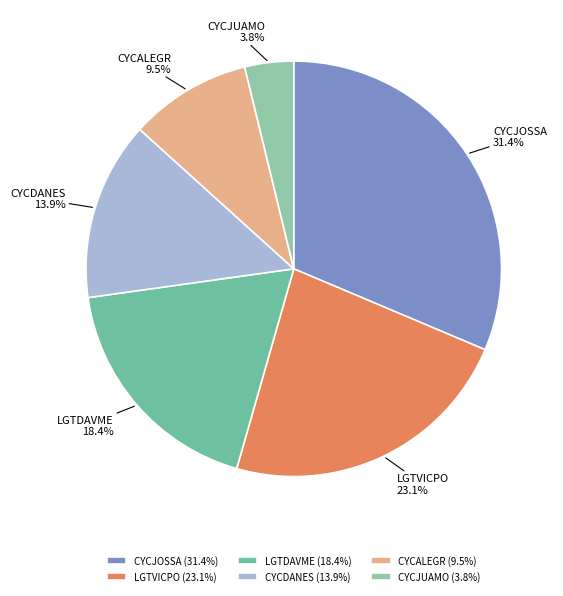

Count the number of slices in the pie.

6